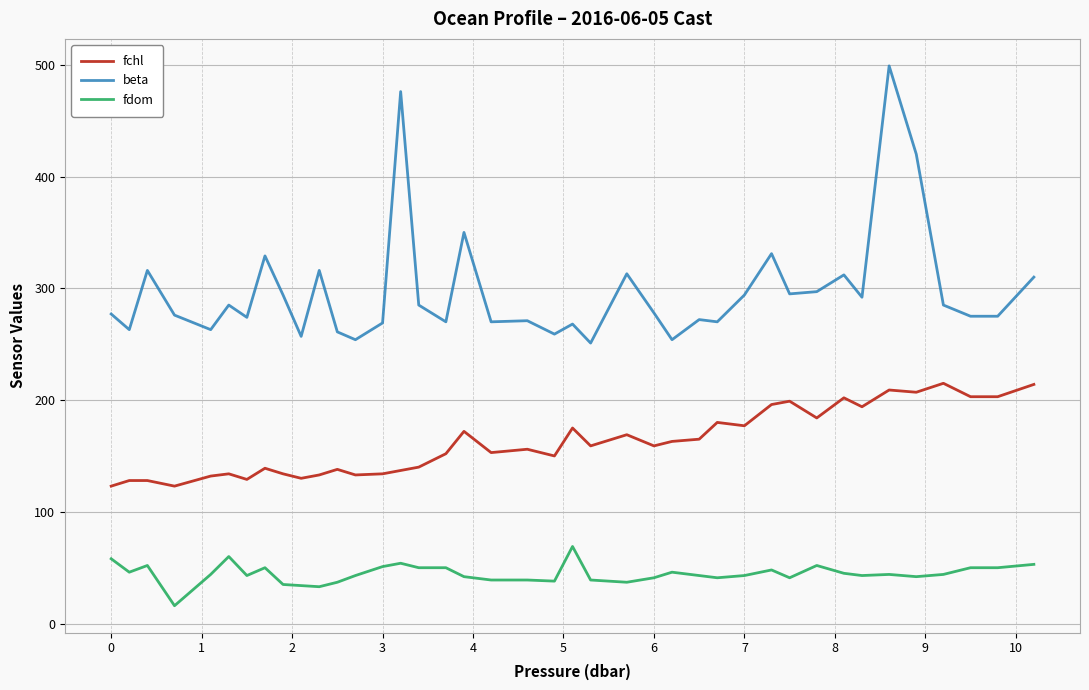

True or false: fchl and beta cross at least once.

False